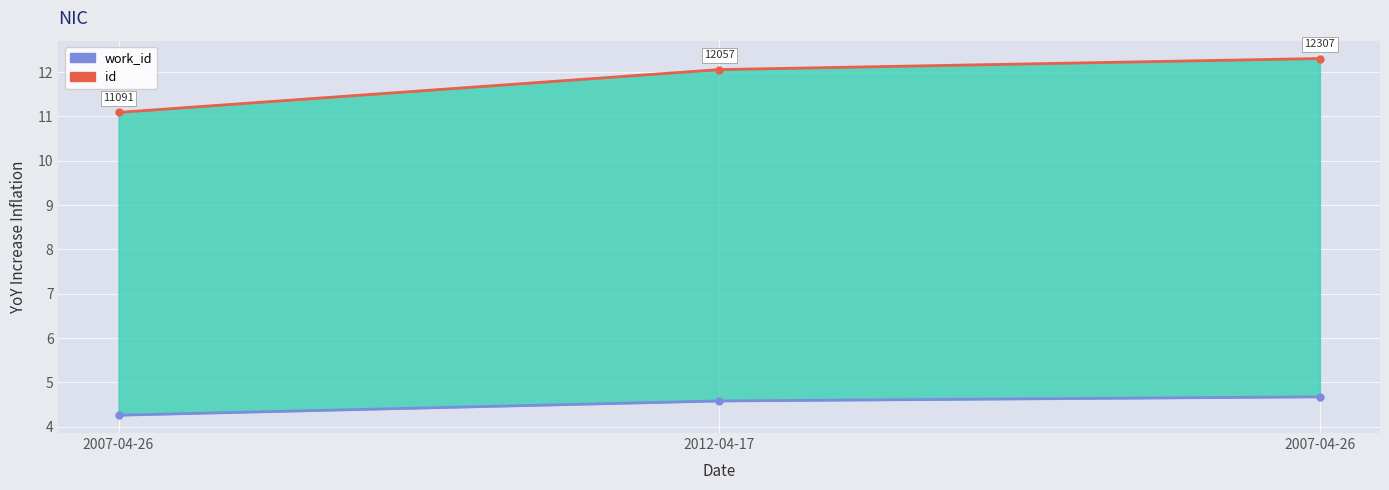

How many lines are shown in the chart?

2